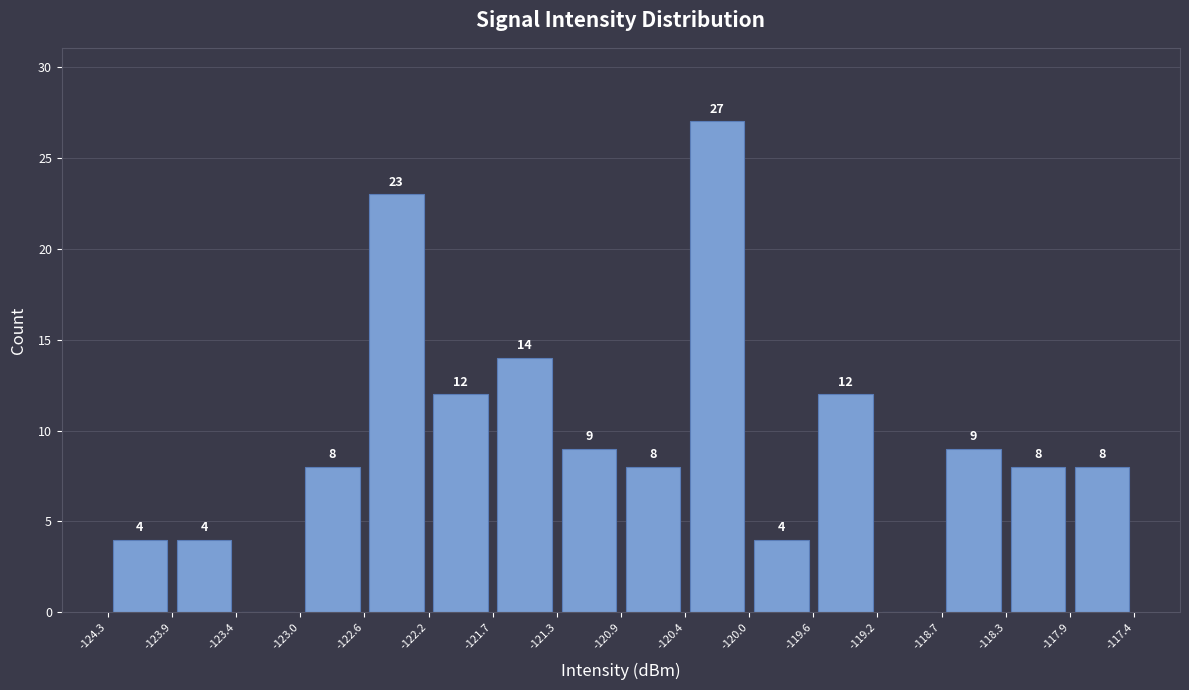

Over which range of the x-axis is the bar tallest?

-120.4 to -120.0